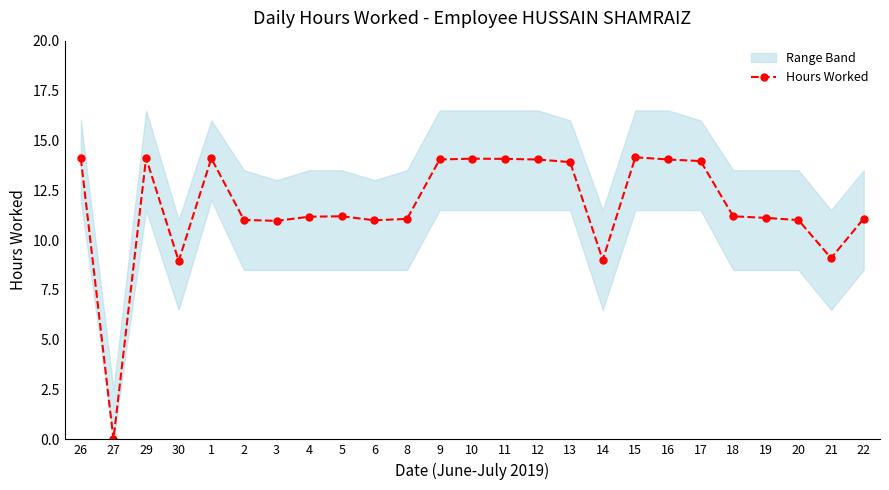

Reading right to left, list all the values displayed in this chart.

11.1	9.1	11.0	11.1	11.2	14.0	14.0	14.2	9.0	13.9	14.0	14.1	14.1	14.0	11.1	11.0	11.2	11.2	11.0	11.0	14.1	8.9	14.1	0.0	14.1